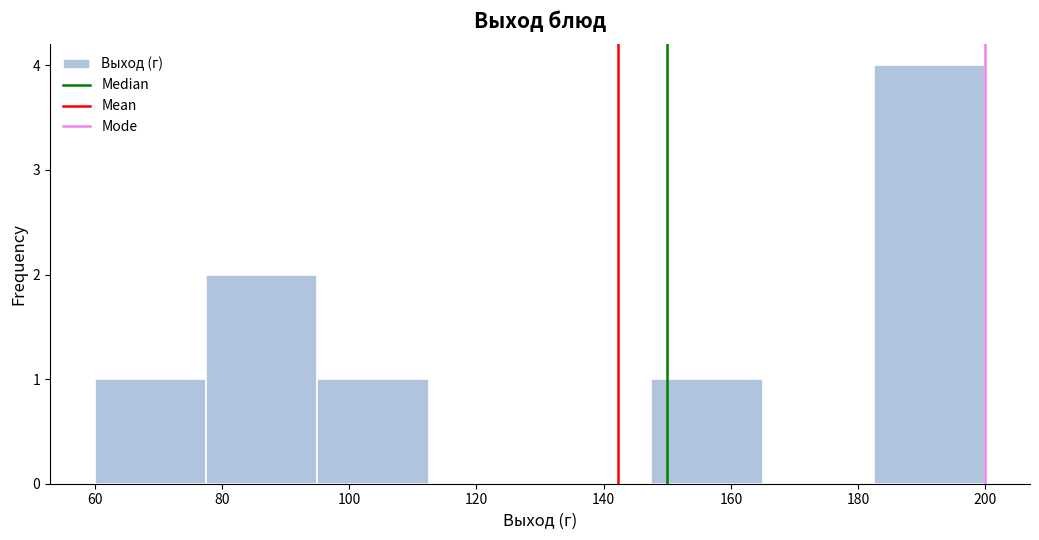

Reading left to right, transcribe this chart: for each bar, give the range it covers on the x-axis and its height. Neither the bar edges nor the heights are printed on the chart, so give them approximately, as read against the axes.

60.0 to 77.5: 1
77.5 to 95.0: 2
95.0 to 112.5: 1
112.5 to 130.0: 0
130.0 to 147.5: 0
147.5 to 165.0: 1
165.0 to 182.5: 0
182.5 to 200.0: 4